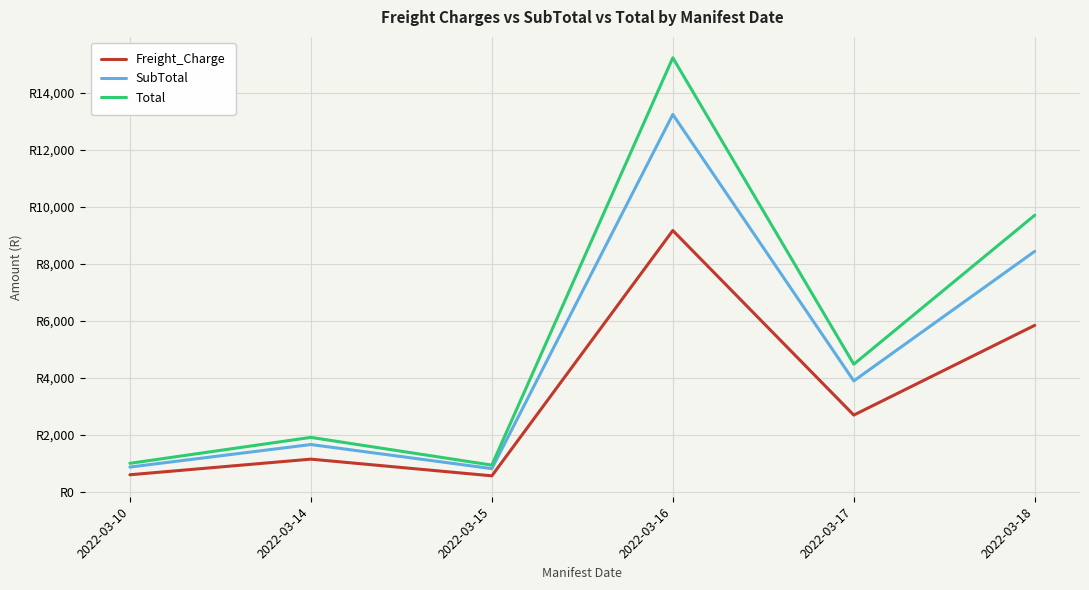

Which series has the widest spread of values?

Total